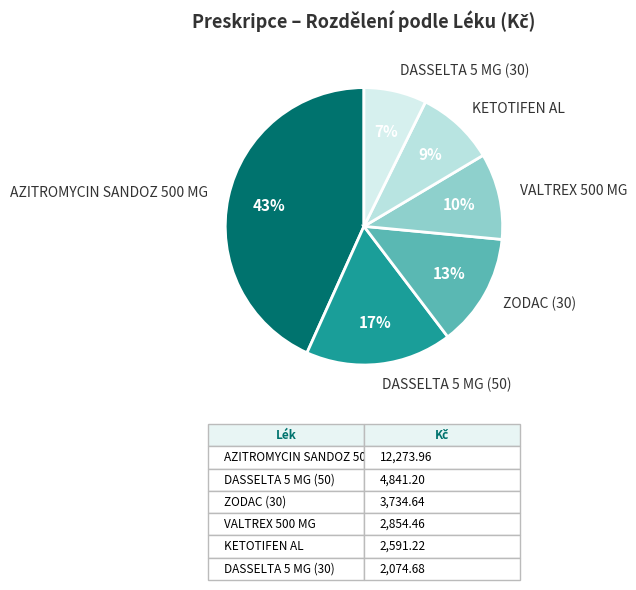

Is ZODAC (30) the majority of the pie?

No